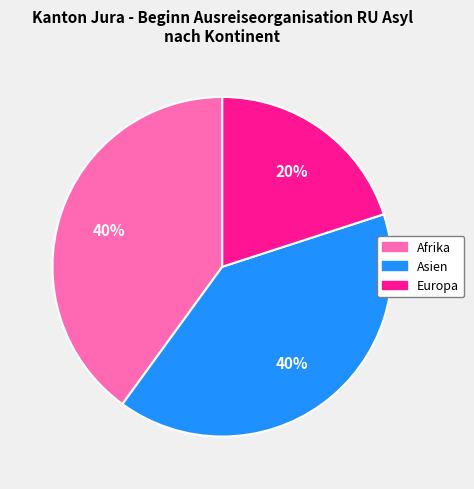

Does Asien represent more than half of the total?

No